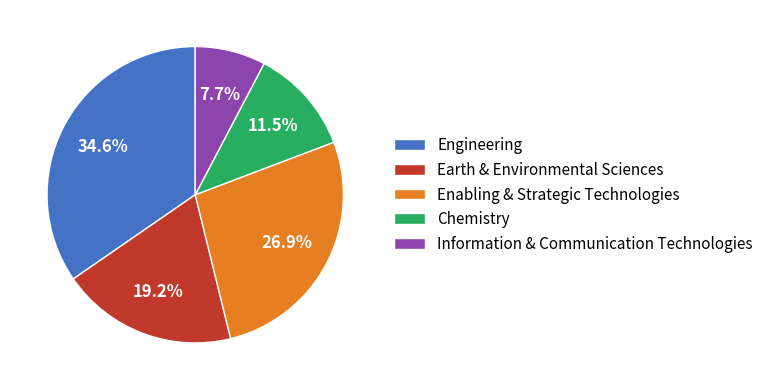

Does Information & Communication Technologies account for over 50% of the chart?

No